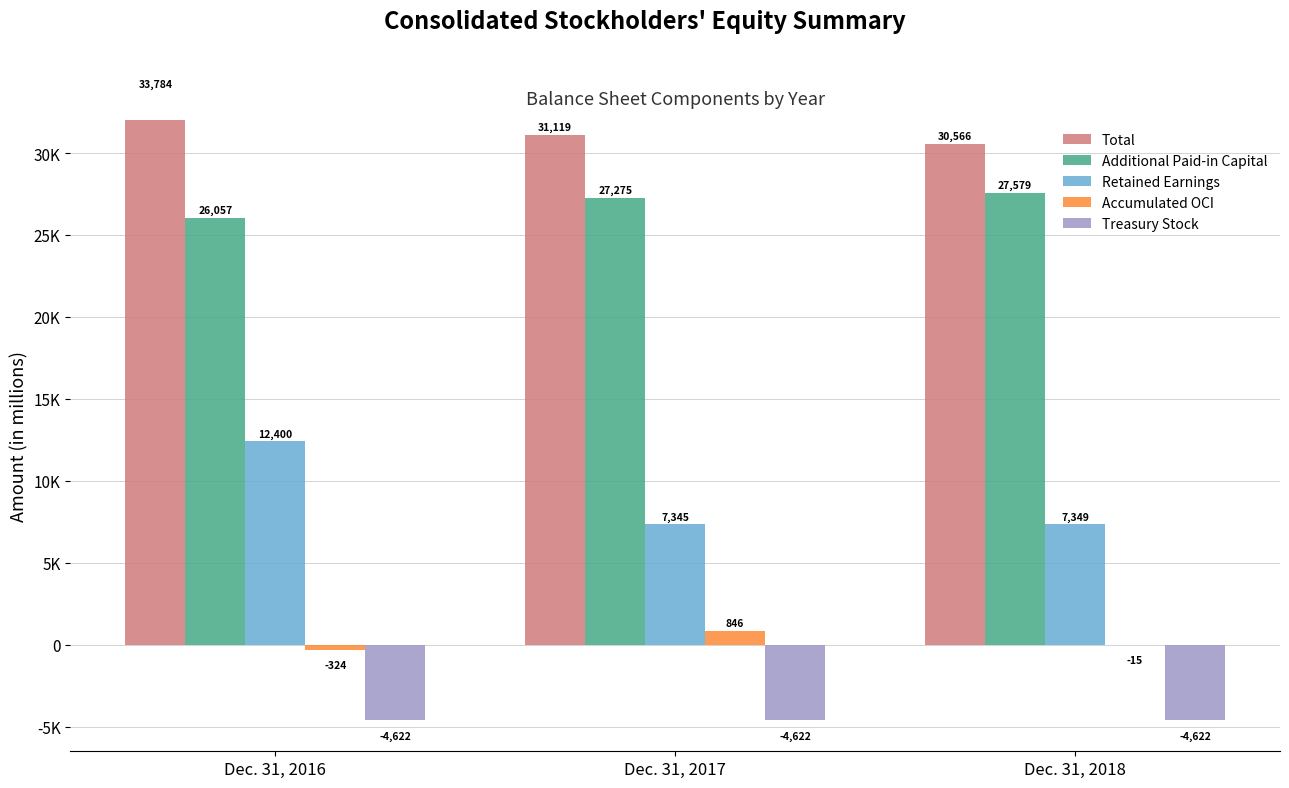

What is the sum of all Accumulated OCI values?

507